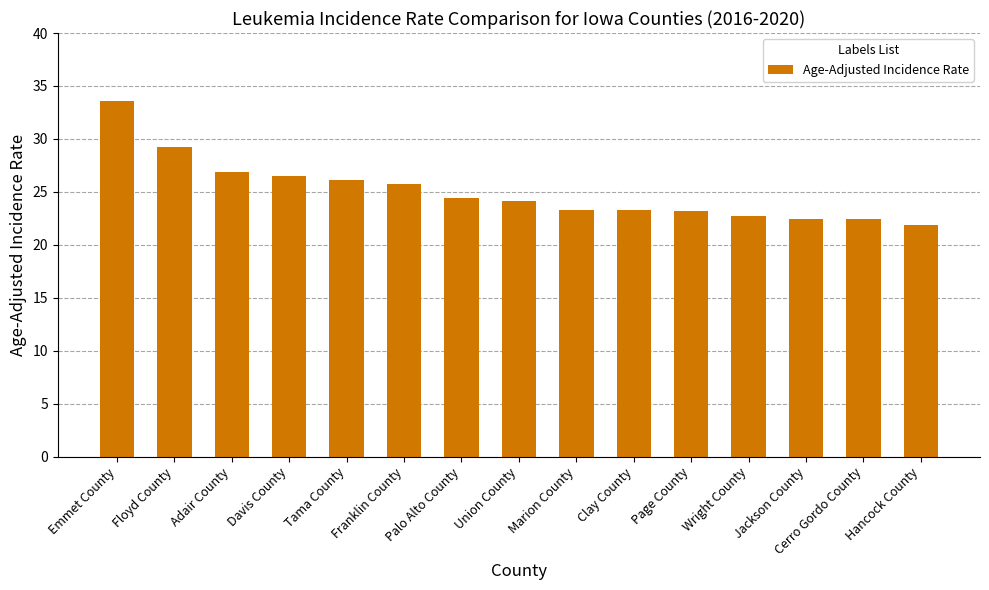

What is the minimum value shown in the chart?

21.9